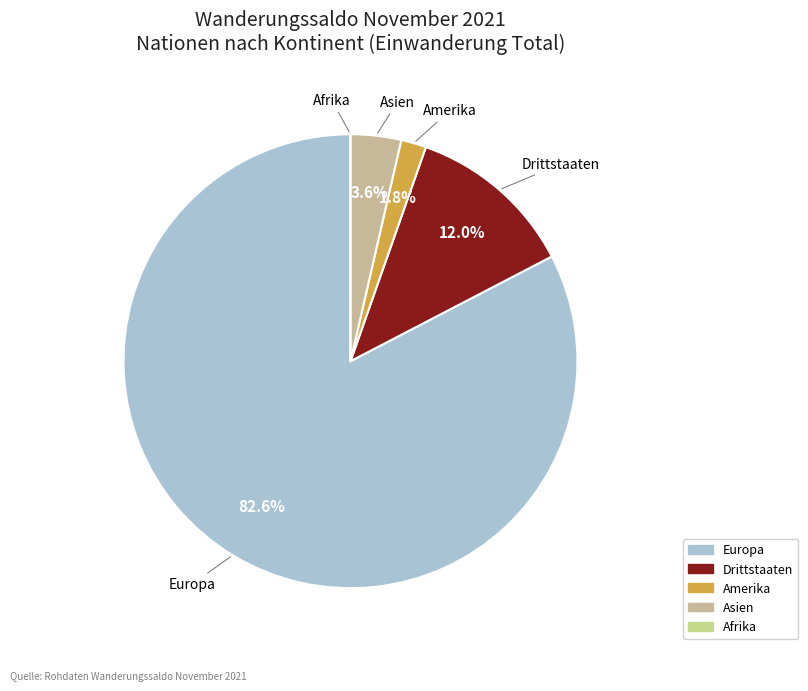

Which slice represents more than half of the pie?

Europa